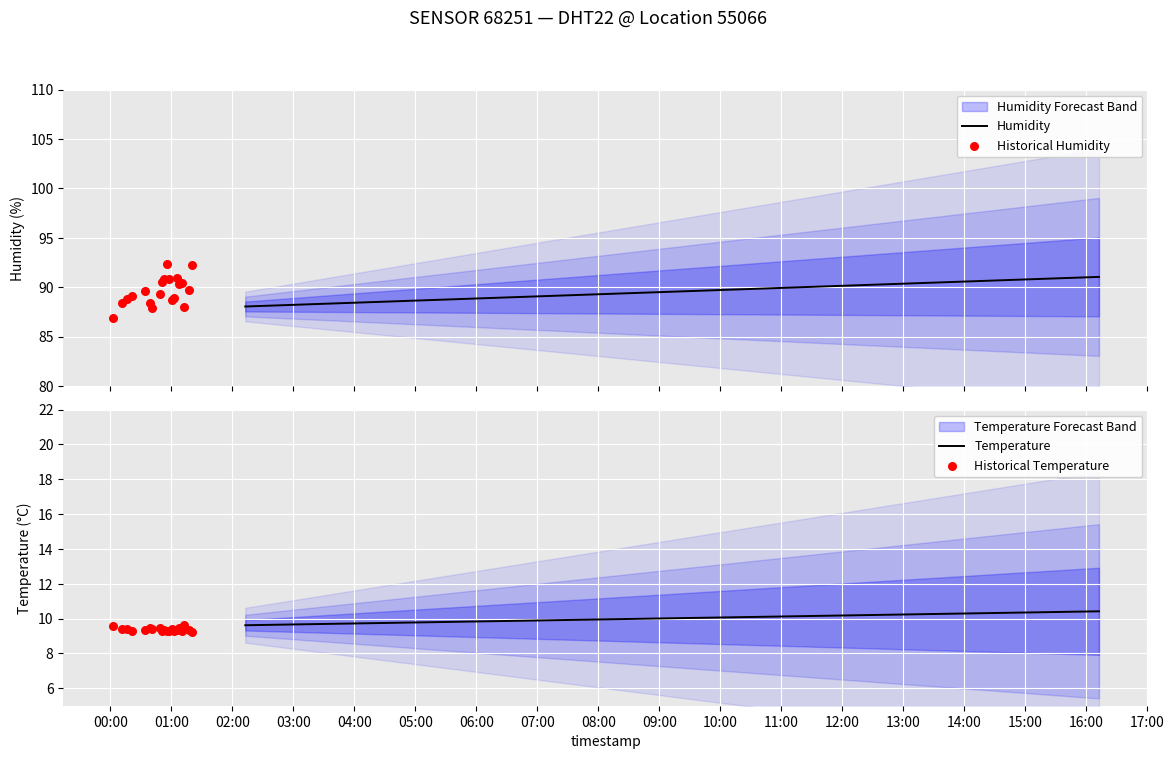

Which series contains the highest Y value?

humidity